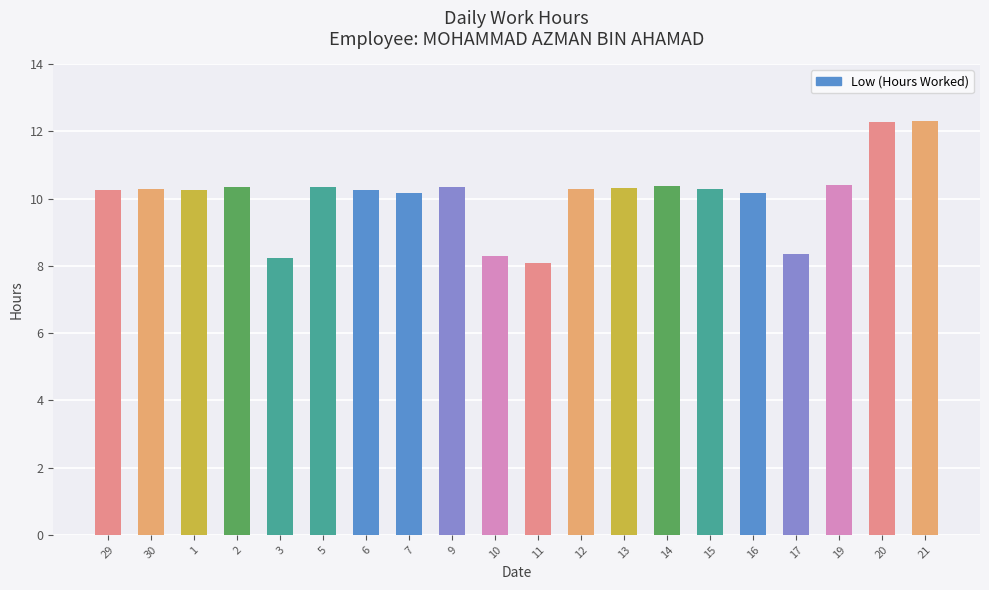

What is the change in value from 6 to 19?

+0.1